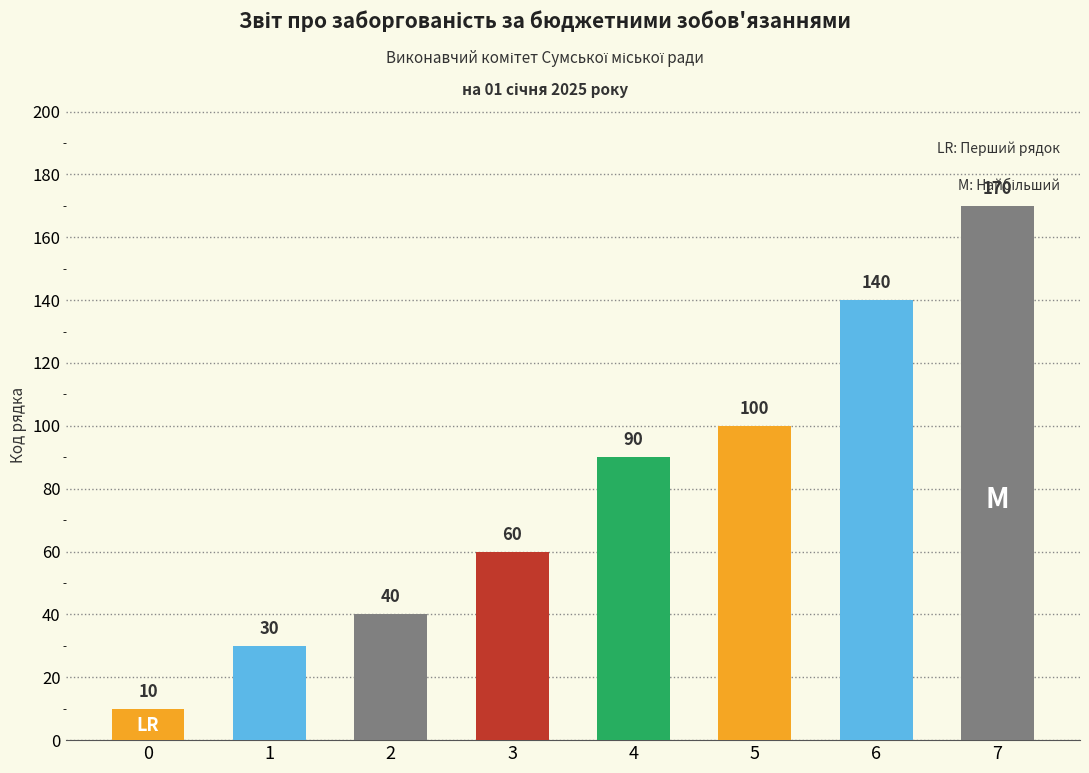

Is it true that the value at Заробітна плата is 14?

False